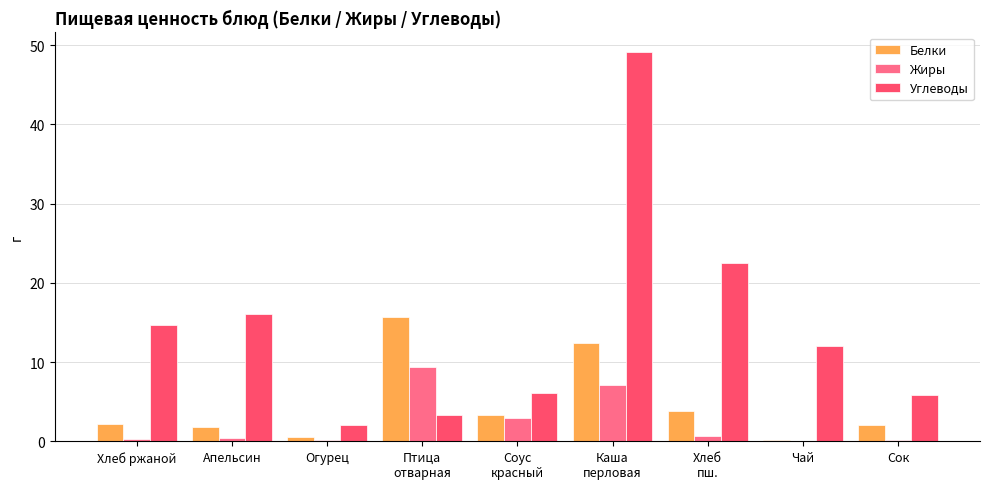

What is the sum of all Белки values?

41.9